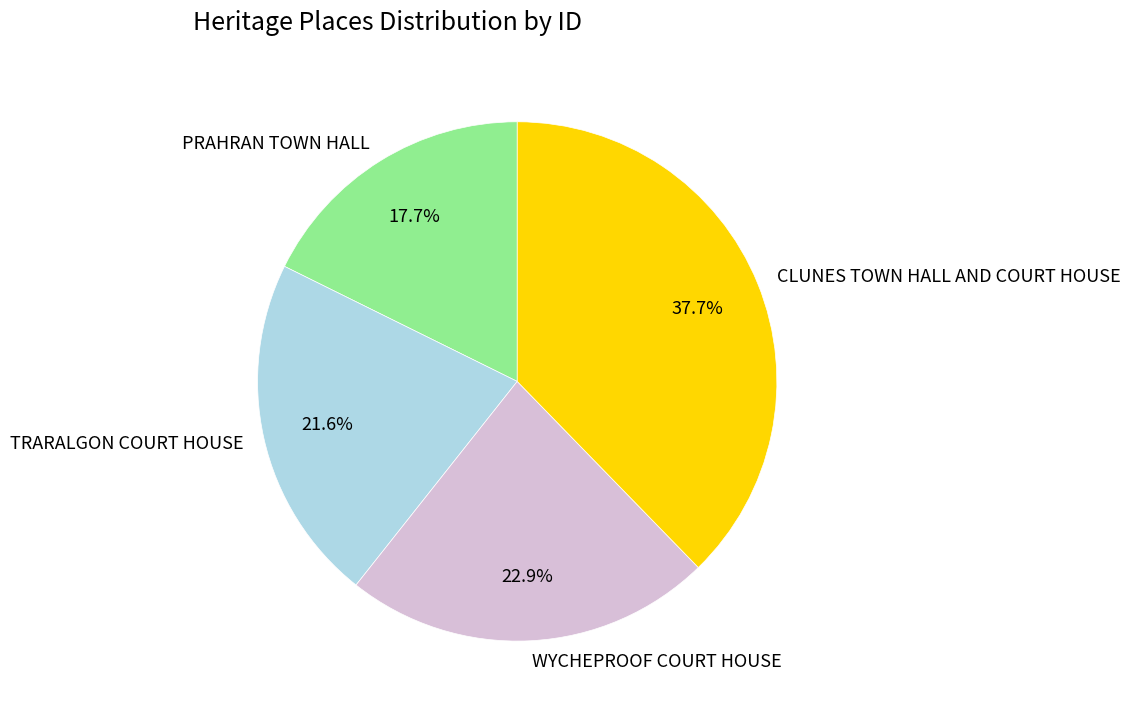

Does any single category account for the majority?

No